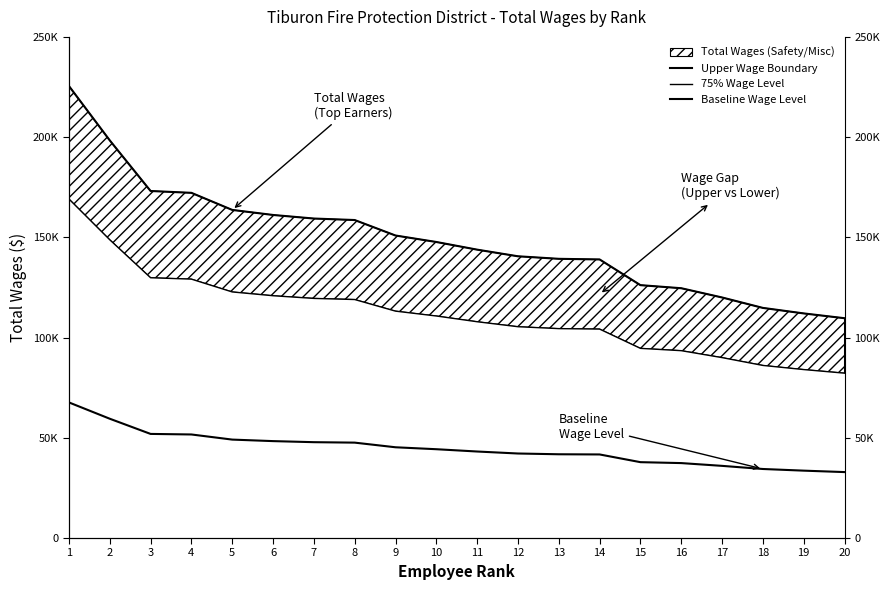

Between 9 and 15, which series saw the biggest shift?

Upper Wage Boundary